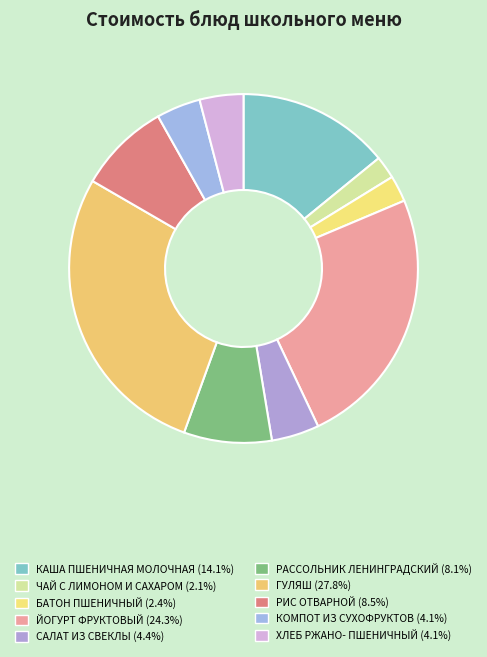

How many segments does this pie chart have?

10